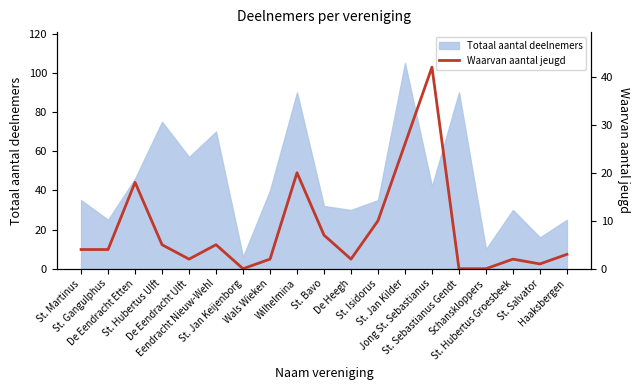

Approximately how many times larger is the value at Wals Wieken compared to St. Jan Kilder?

0.1